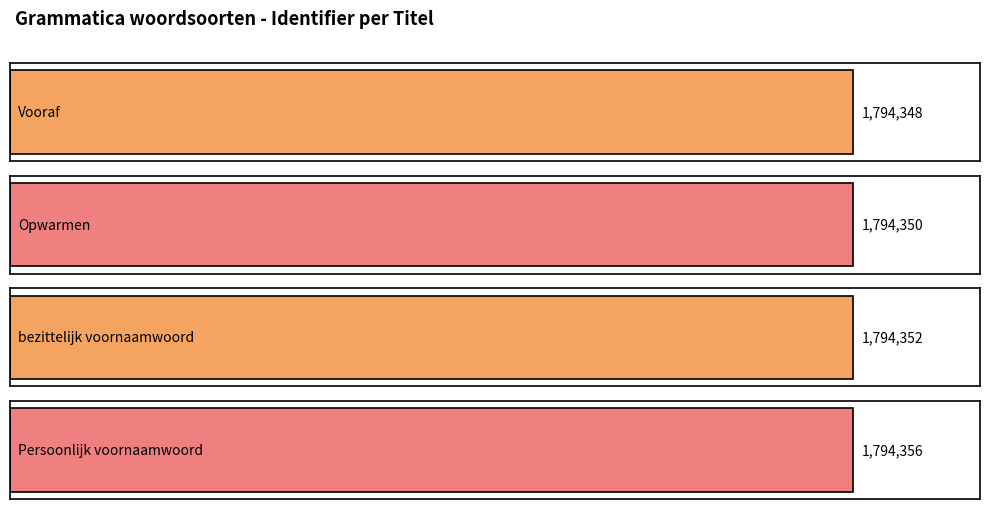

What is the sum of all values?

7177406